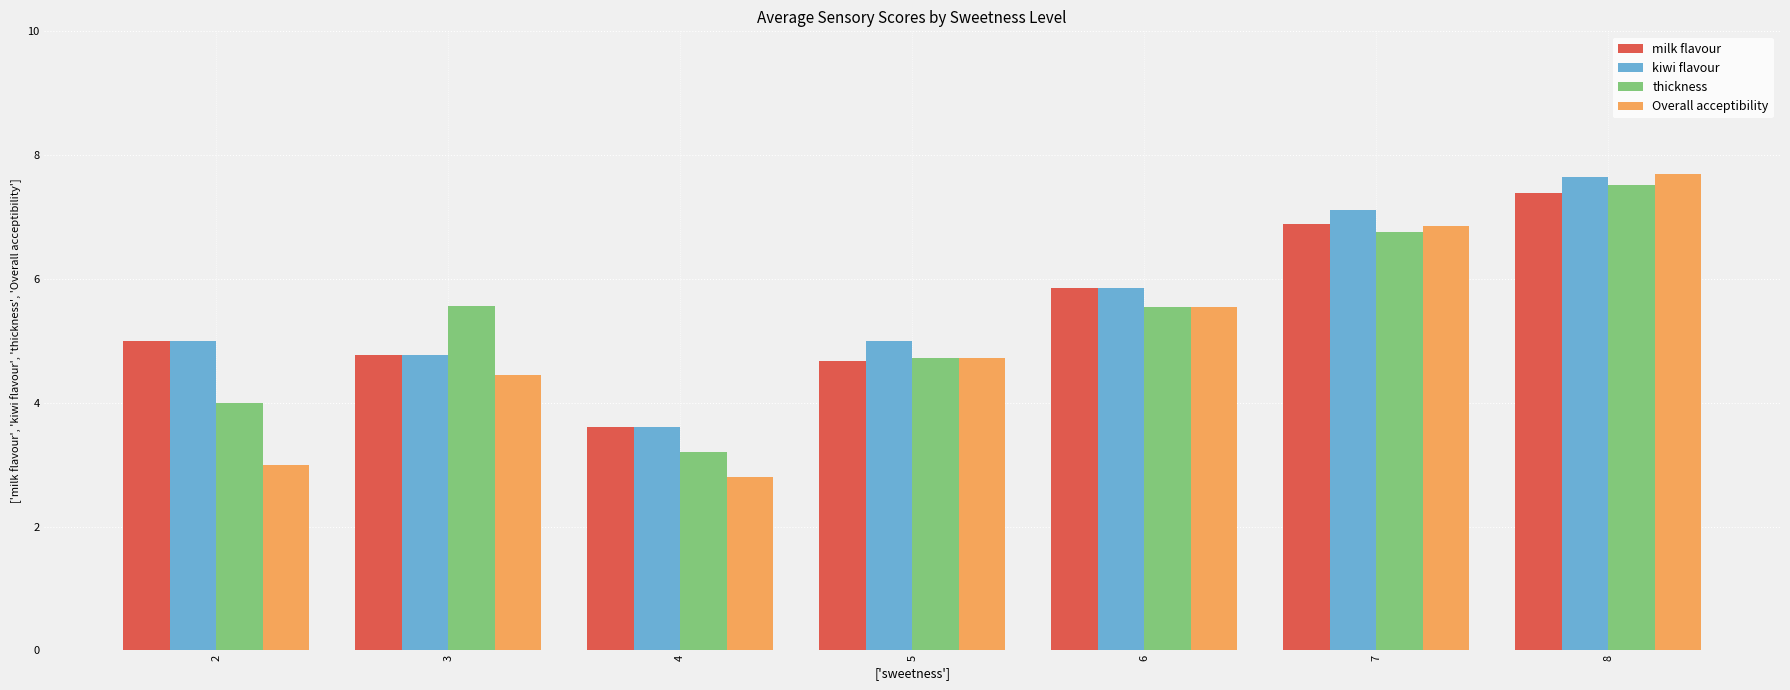

Between 6 and 8, which series saw the biggest shift?

Overall acceptibility